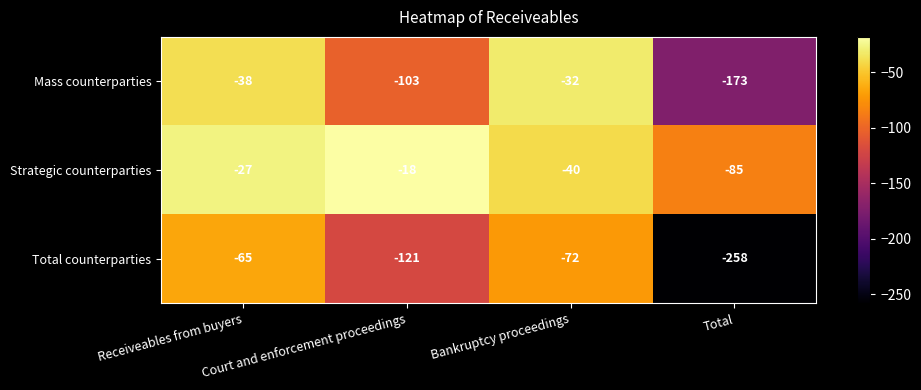

What is the total value across all series at Total?

-516